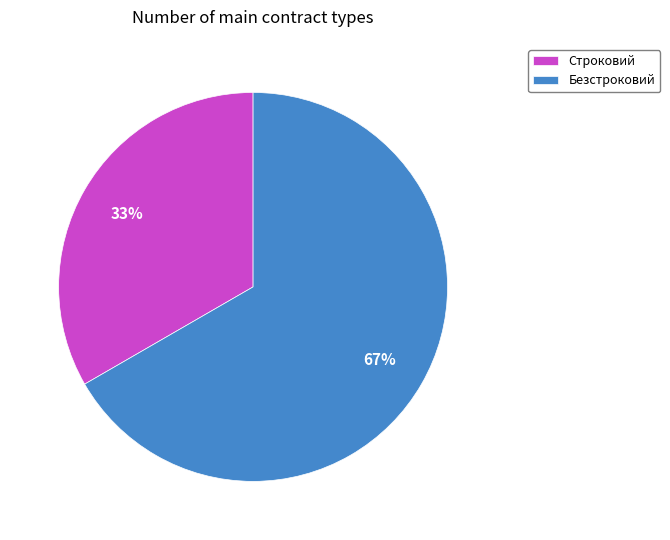

Is it true that Строковий is 43% of the pie?

False